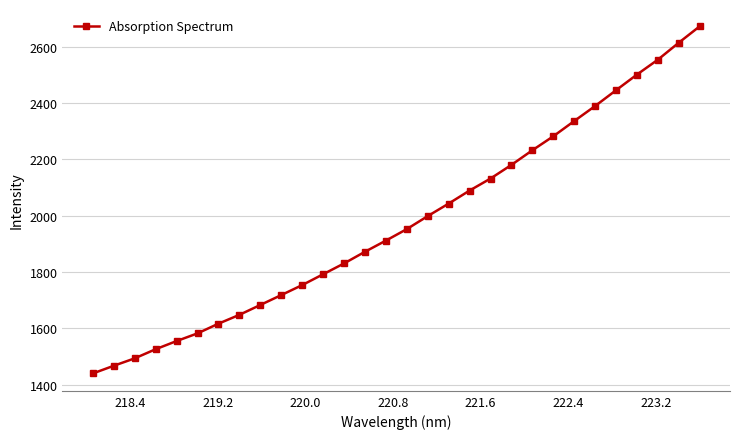

What is the smallest value displayed?

1439.4